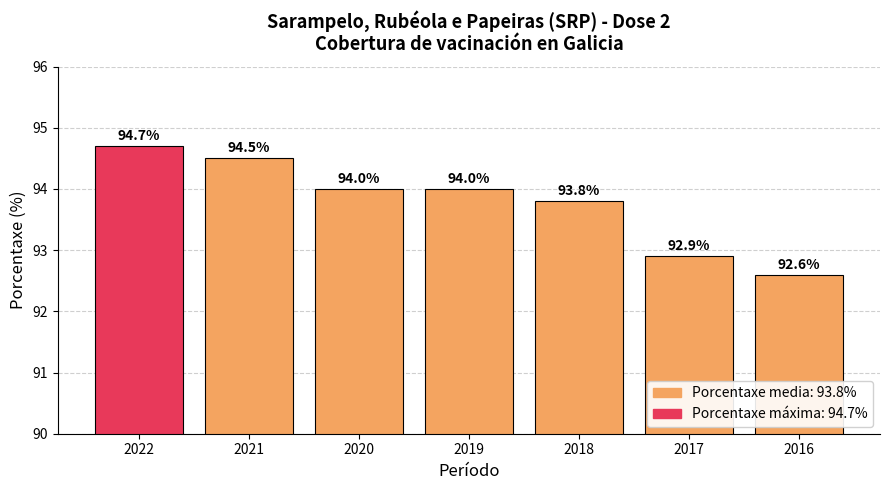

Which category has the lowest value across all series?

2016